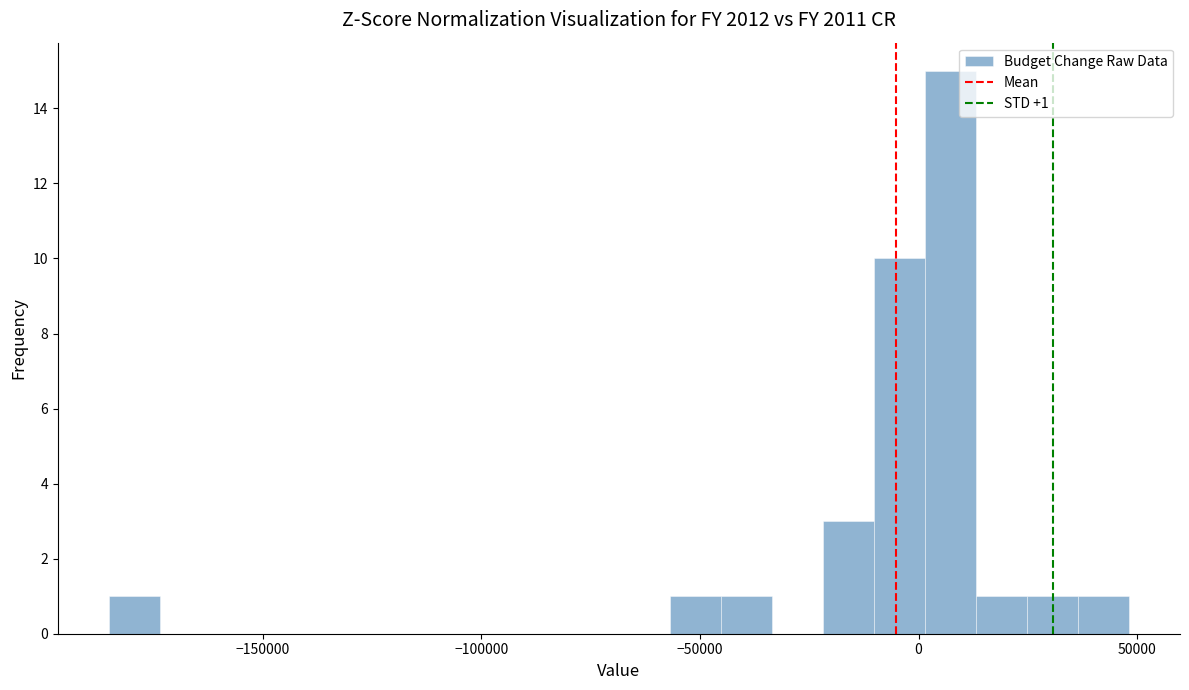

Read against the x-axis, roughly where is the centre of the tallest bar?

5000